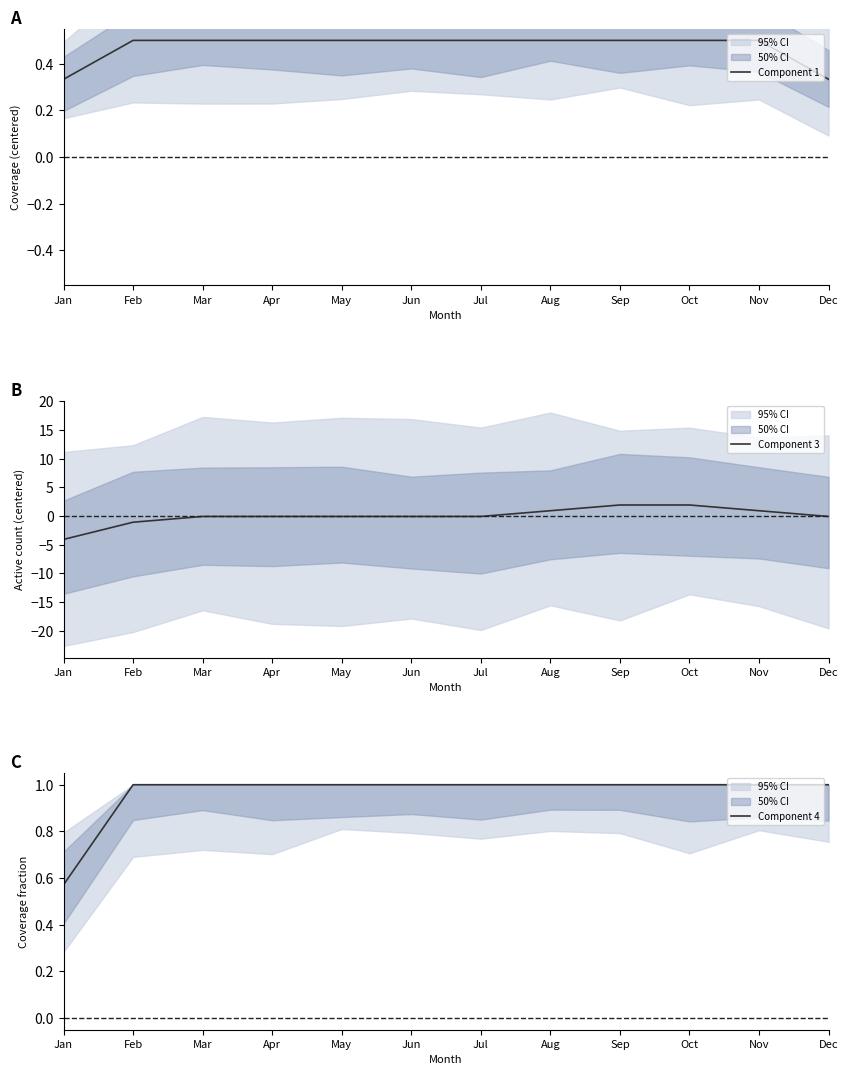

Which series has the largest total across all categories?

Component 4